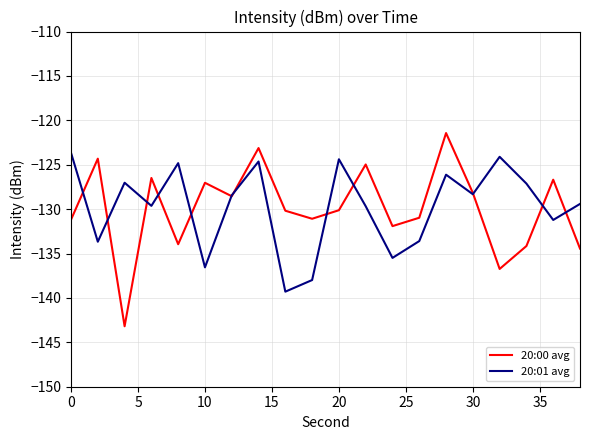

Rank the series by their maximum value, from lowest to highest.

20:01 avg, 20:00 avg